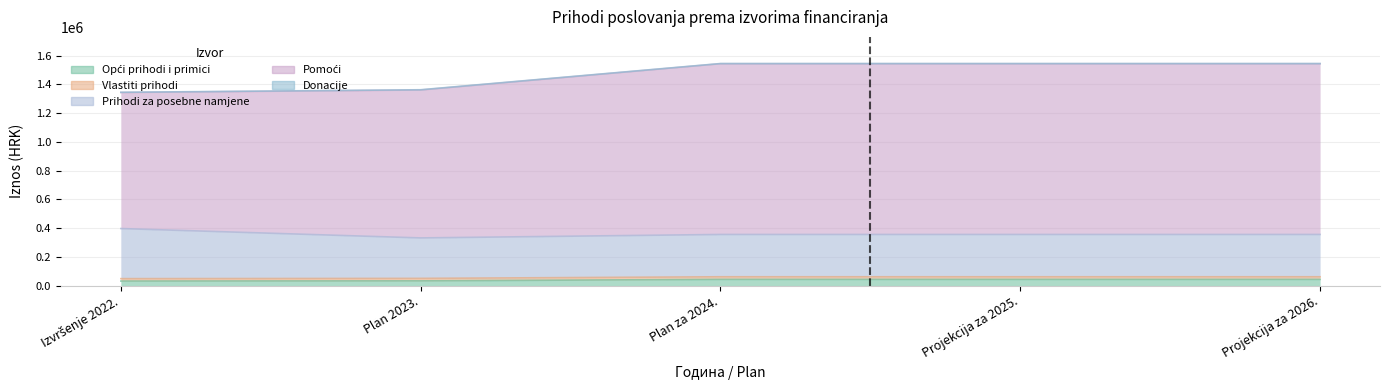

How many data points does each series have?

5